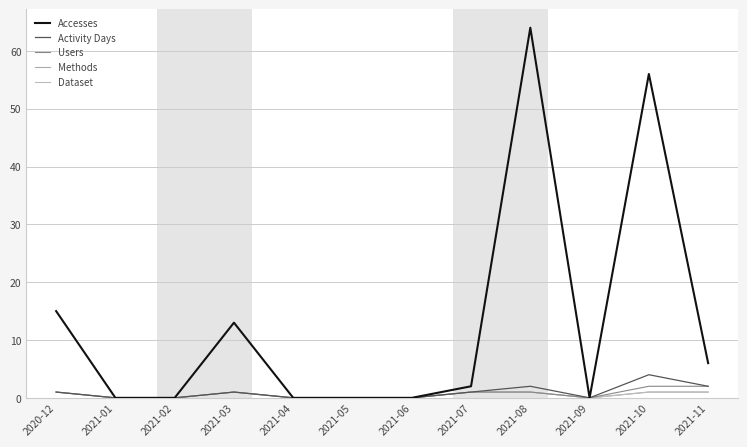

At which label does Methods reach its peak?

2020-12